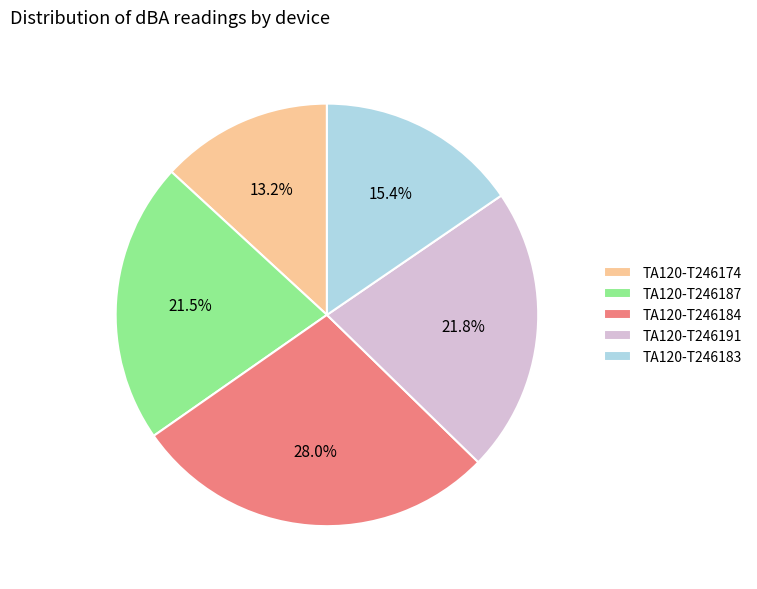

How many segments does this pie chart have?

5